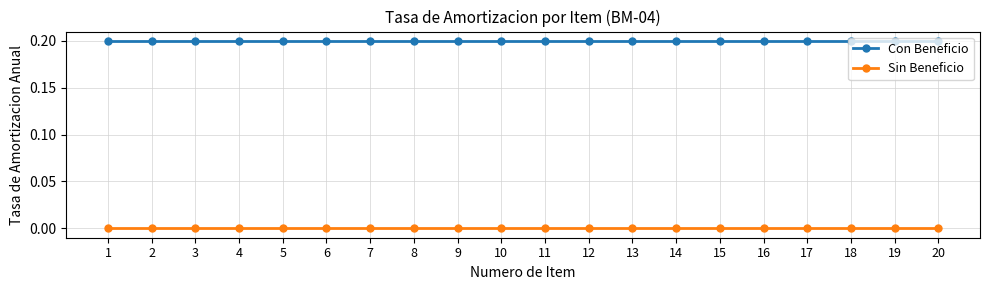

Is this an area chart (filled region under the line)?

No